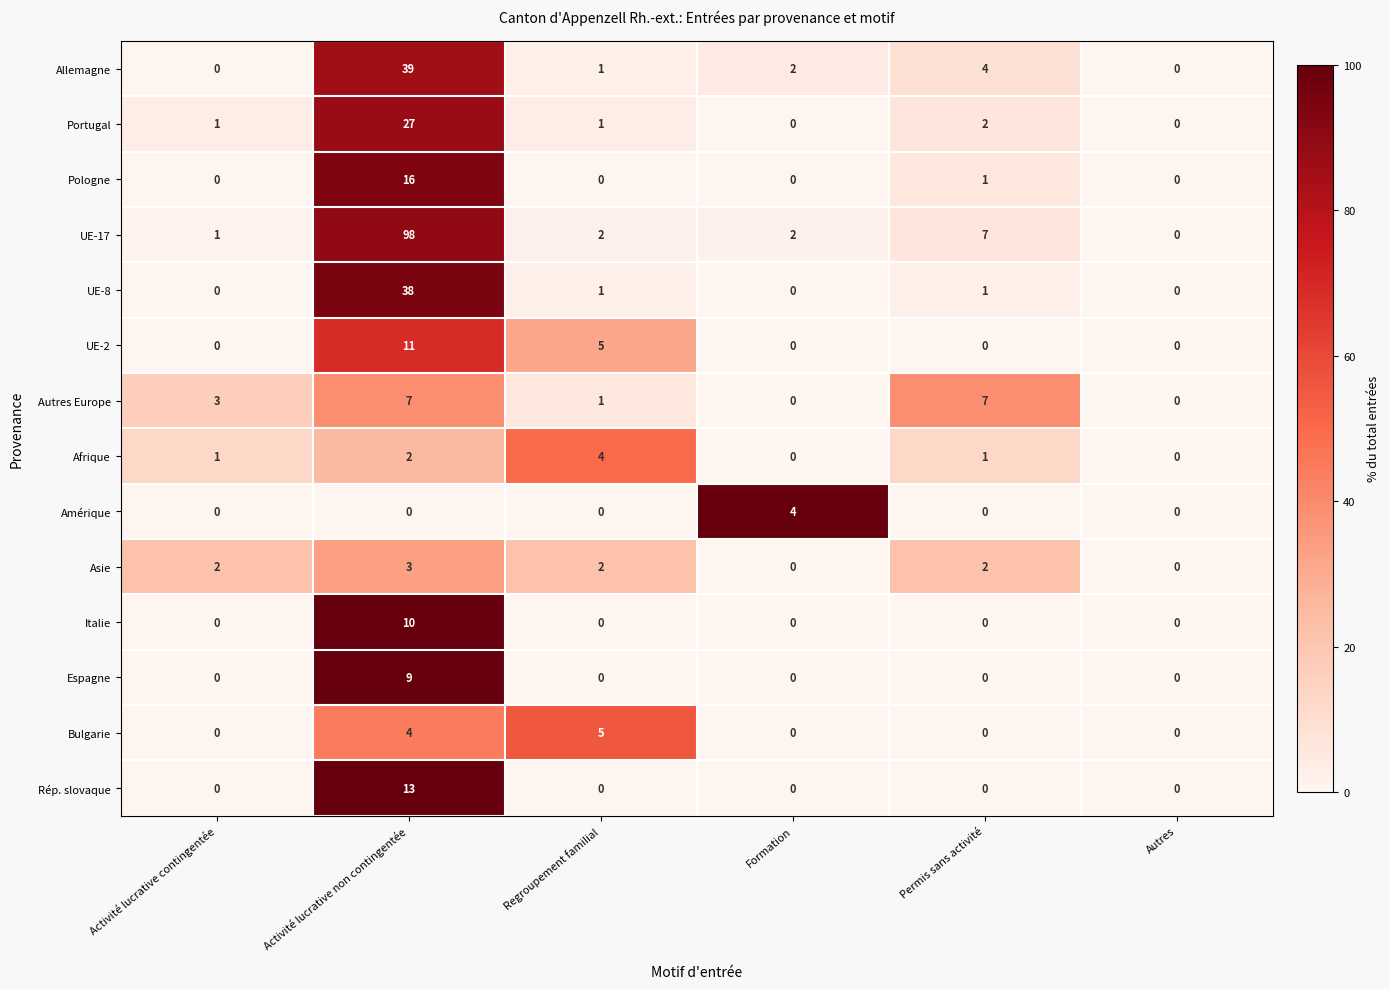

At which category does the chart reach its peak across all series?

Activité lucrative non contingentée